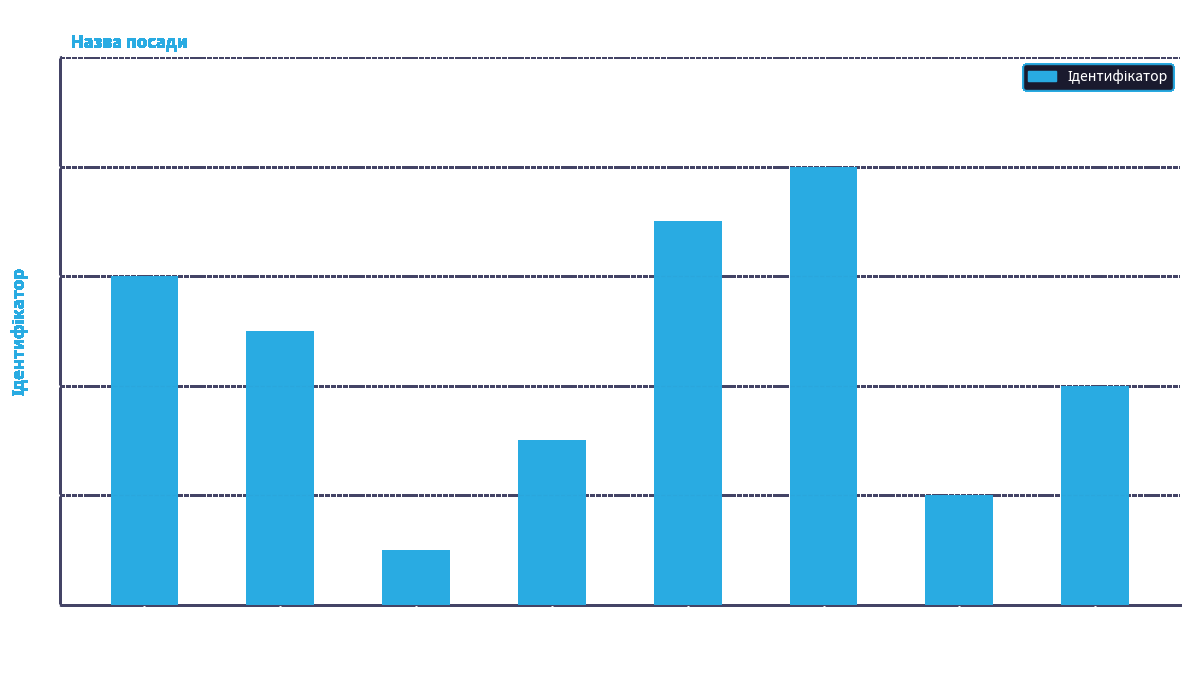

What is the change in value from В.о. начальника to Начальник?

-3